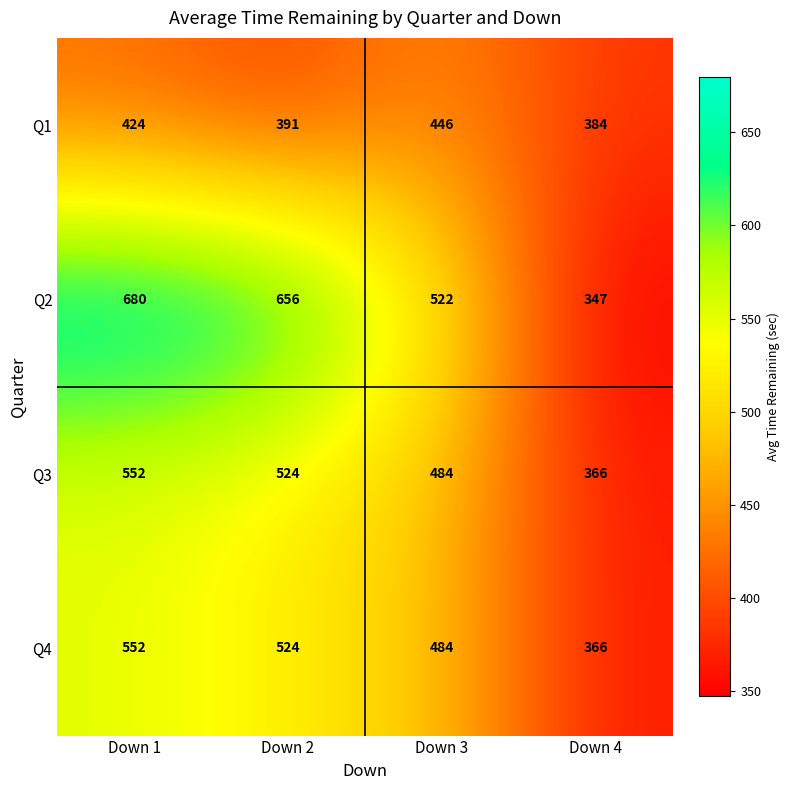

List the labels in order of Q4 value, smallest first.

Down 4, Down 3, Down 2, Down 1